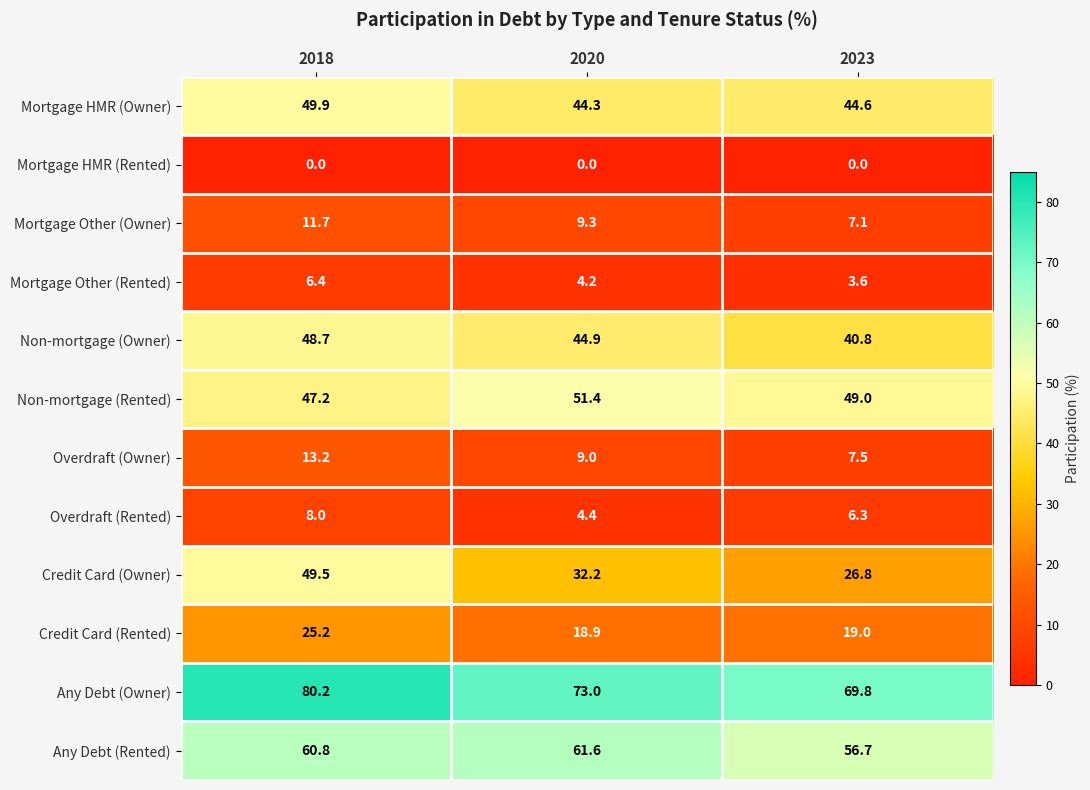

What is the lowest value of the Credit Card (Rented) series?

18.9